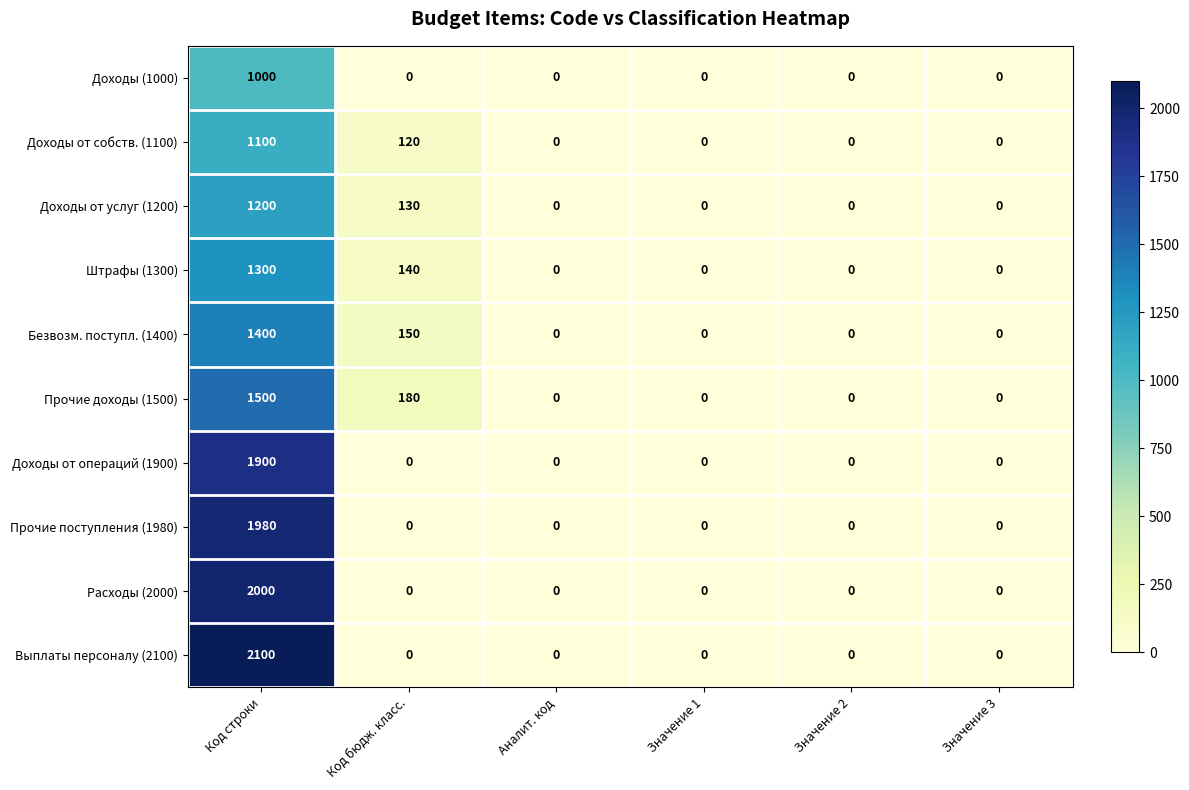

What is the approximate value of Безвозм. поступл. (1400) at Код строки?

1400